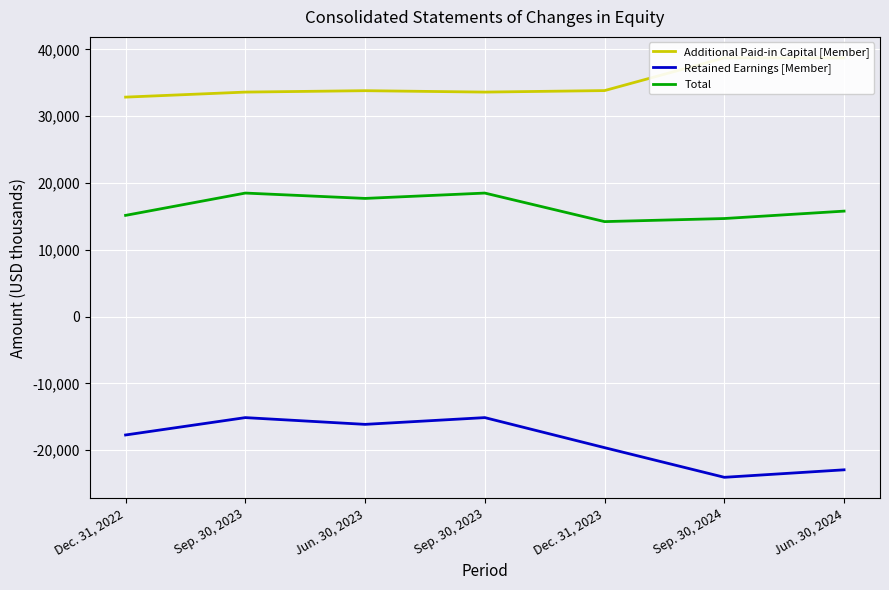

List the labels in order of Total value, smallest first.

Dec. 31, 2023, Sep. 30, 2024, Dec. 31, 2022, Jun. 30, 2024, Jun. 30, 2023, Sep. 30, 2023, Sep. 30, 2023